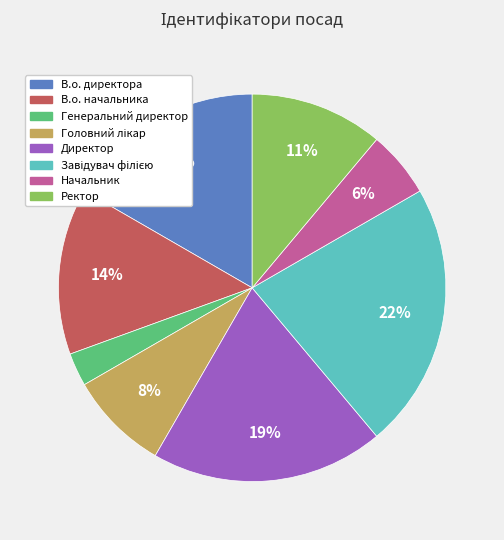

Which slice is the smallest?

Генеральний директор